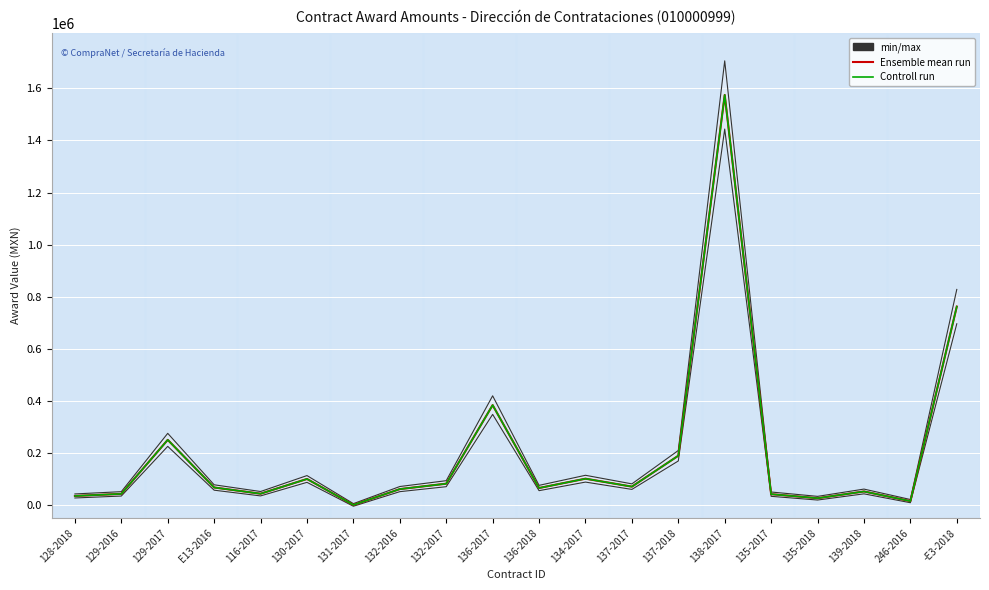

In Controll run (contracts.value.amount), how many points are lower than both neighbors (excluding endpoints)?

6